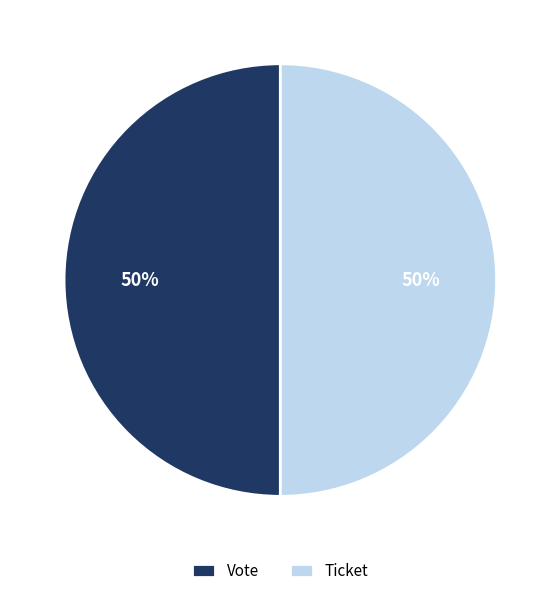

To the nearest percent, what is the average slice percentage?

50%